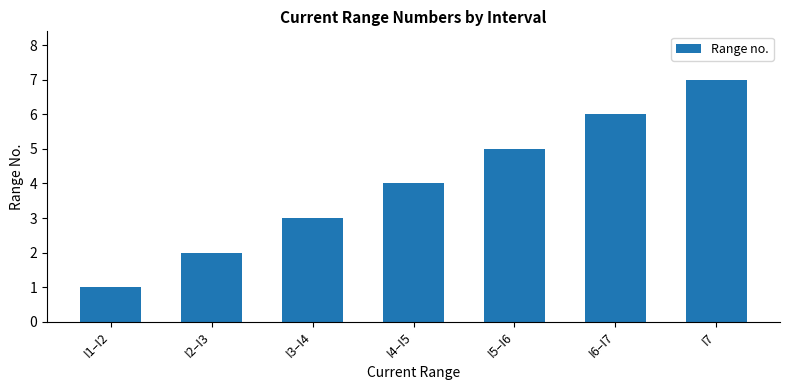

Count the values in the range 2 to 6.

5